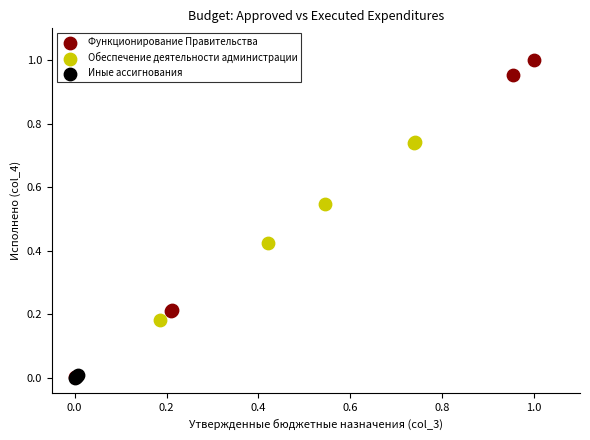

Which series has the largest Y range (max minus min)?

Функционирование Правительства